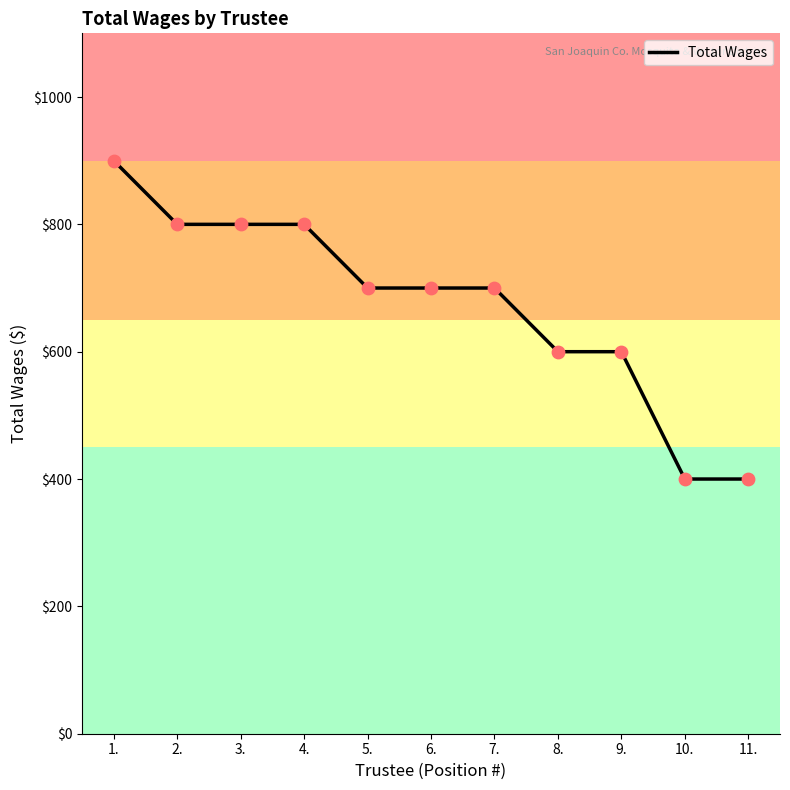

Which has a higher value, 4. or 8.?

4.